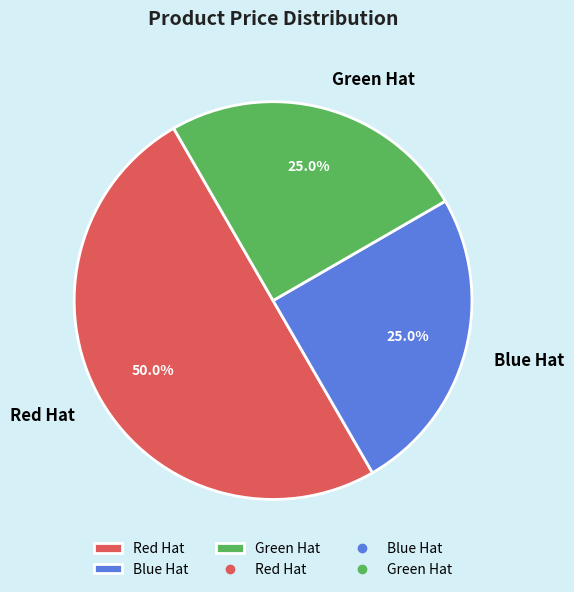

To the nearest percent, what portion does Green Hat represent?

25%